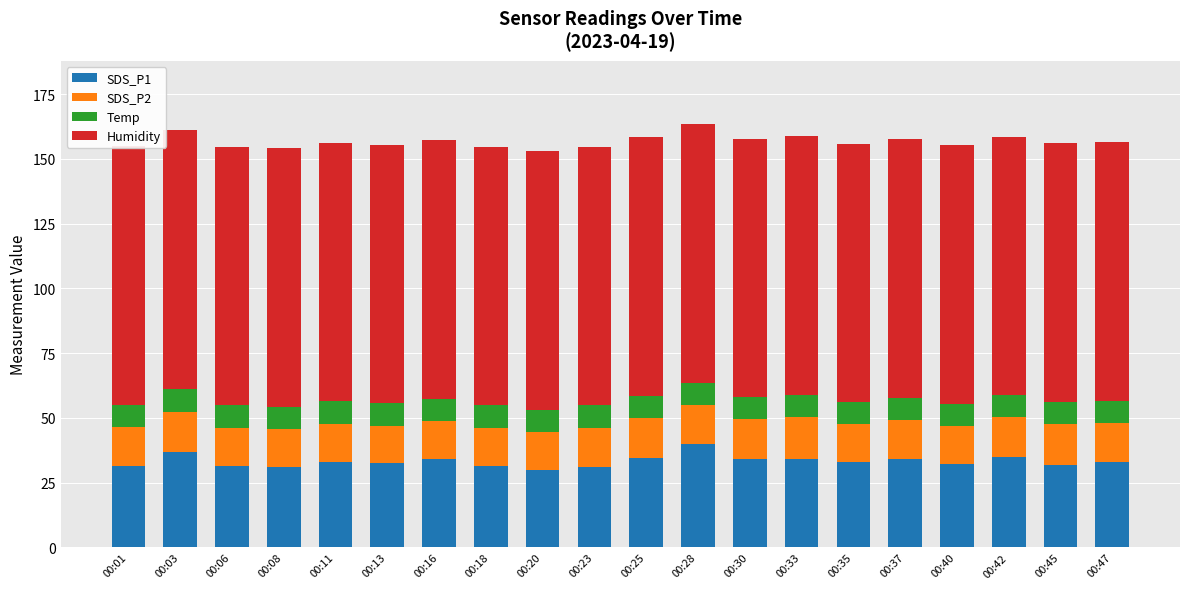

Which has a higher value, 00:06 or 00:23?

00:06